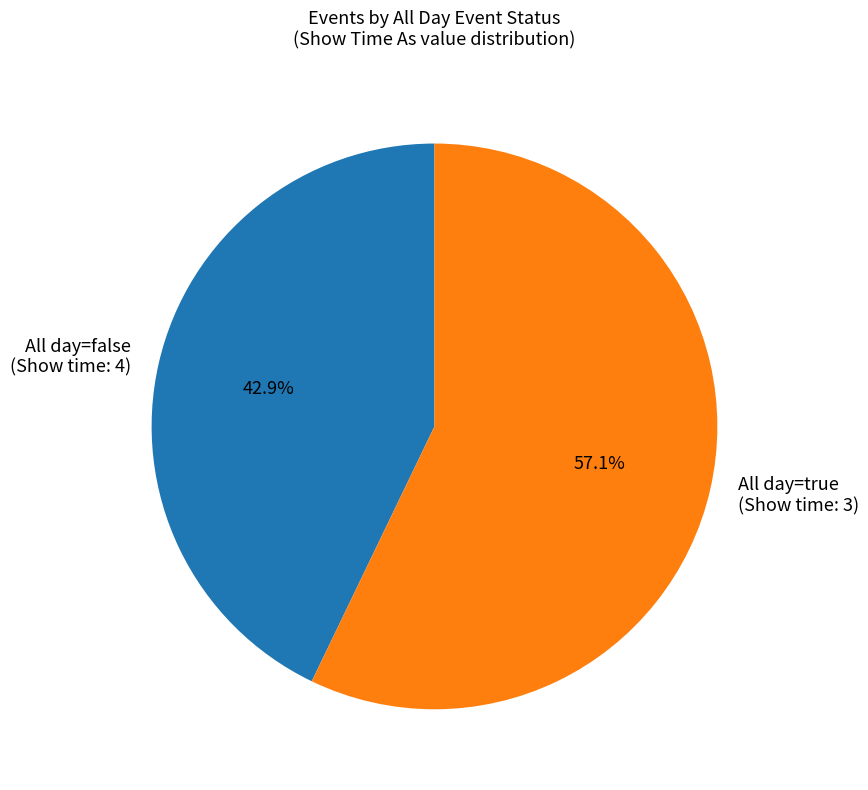

Approximately how many times larger is the value at All day=true (Show time: 3) compared to All day=false (Show time: 4)?

1.3